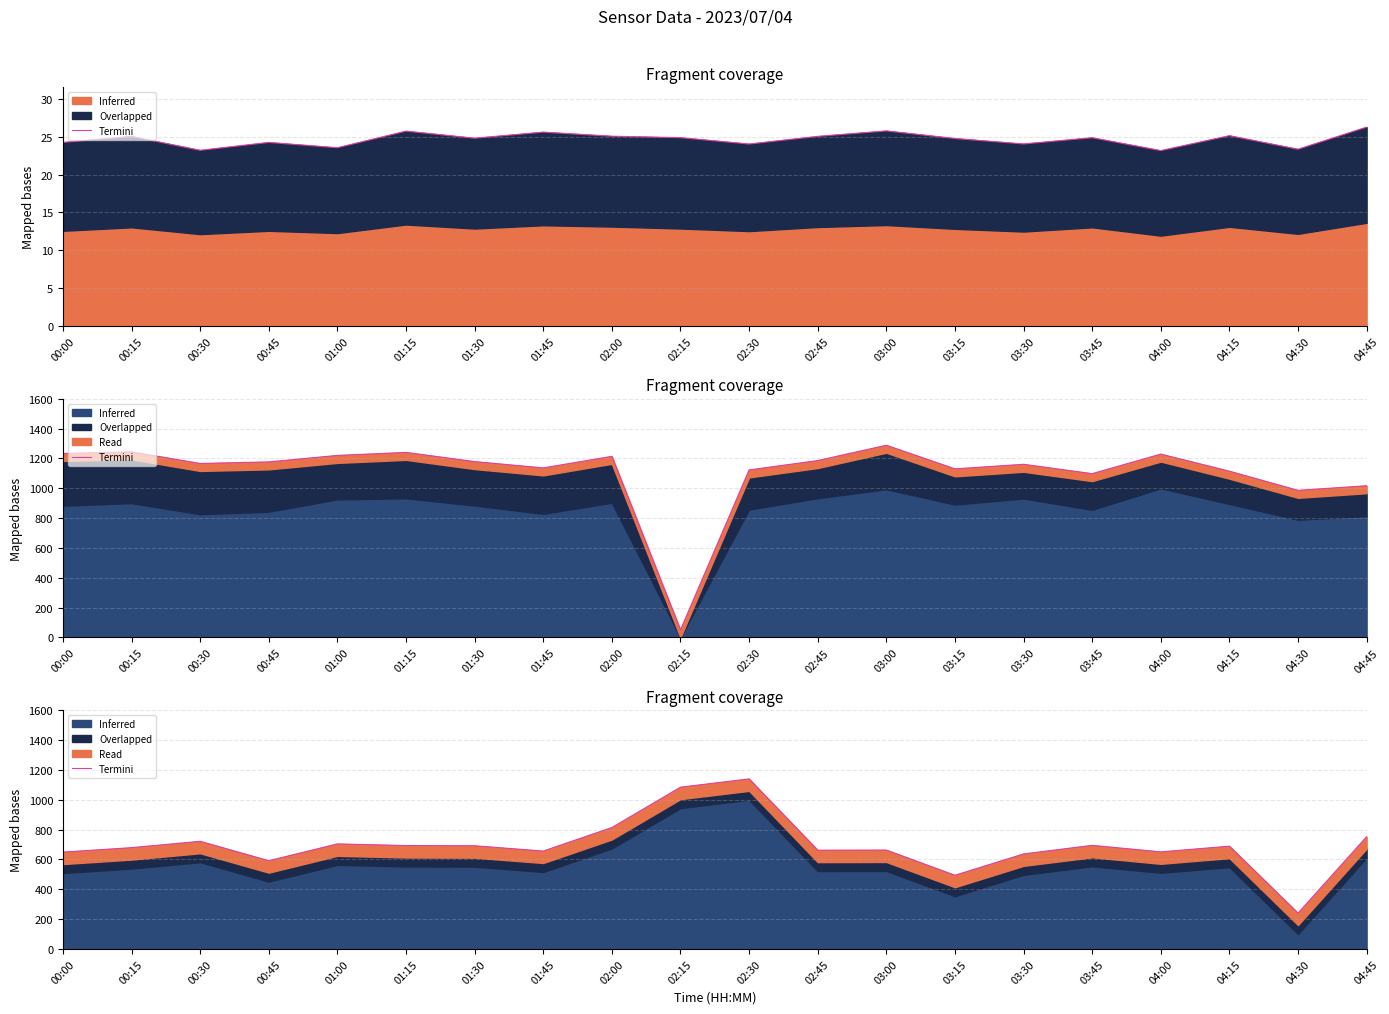

How many data points are above 688?

10